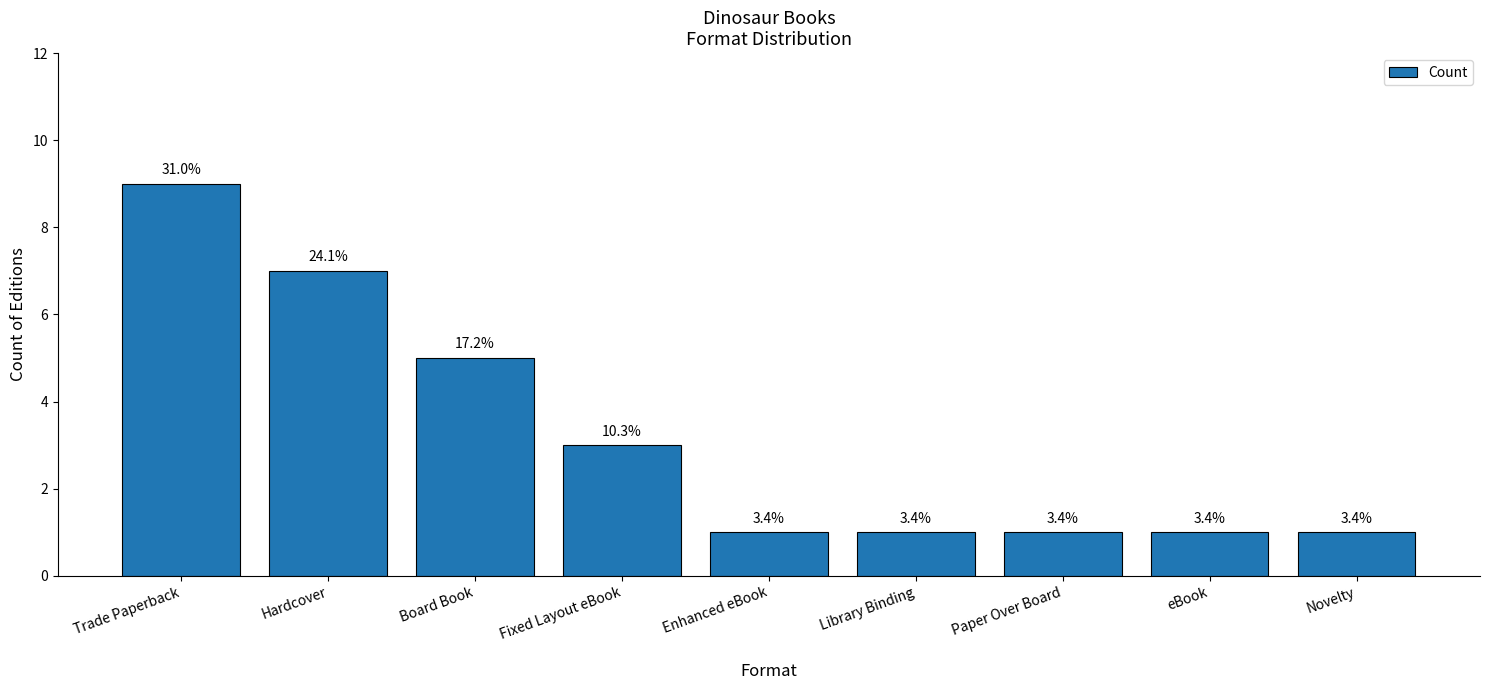

What is the label of the 2nd bar from the right?

eBook